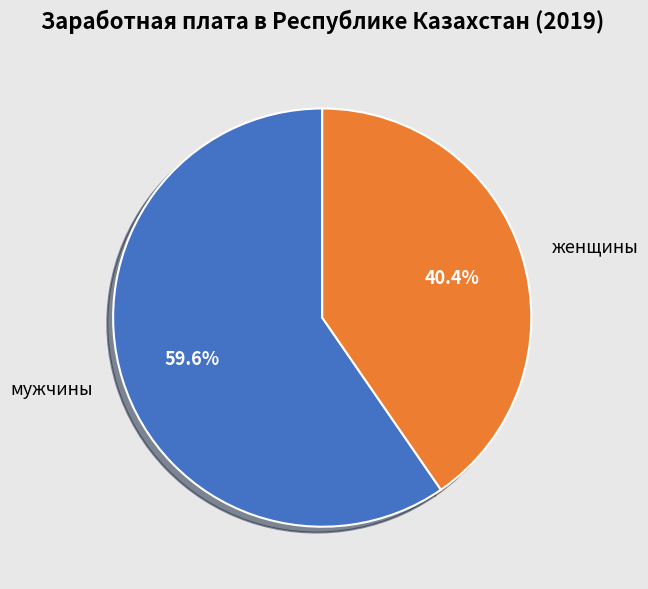

Rank the categories by value from highest to lowest.

мужчины, женщины